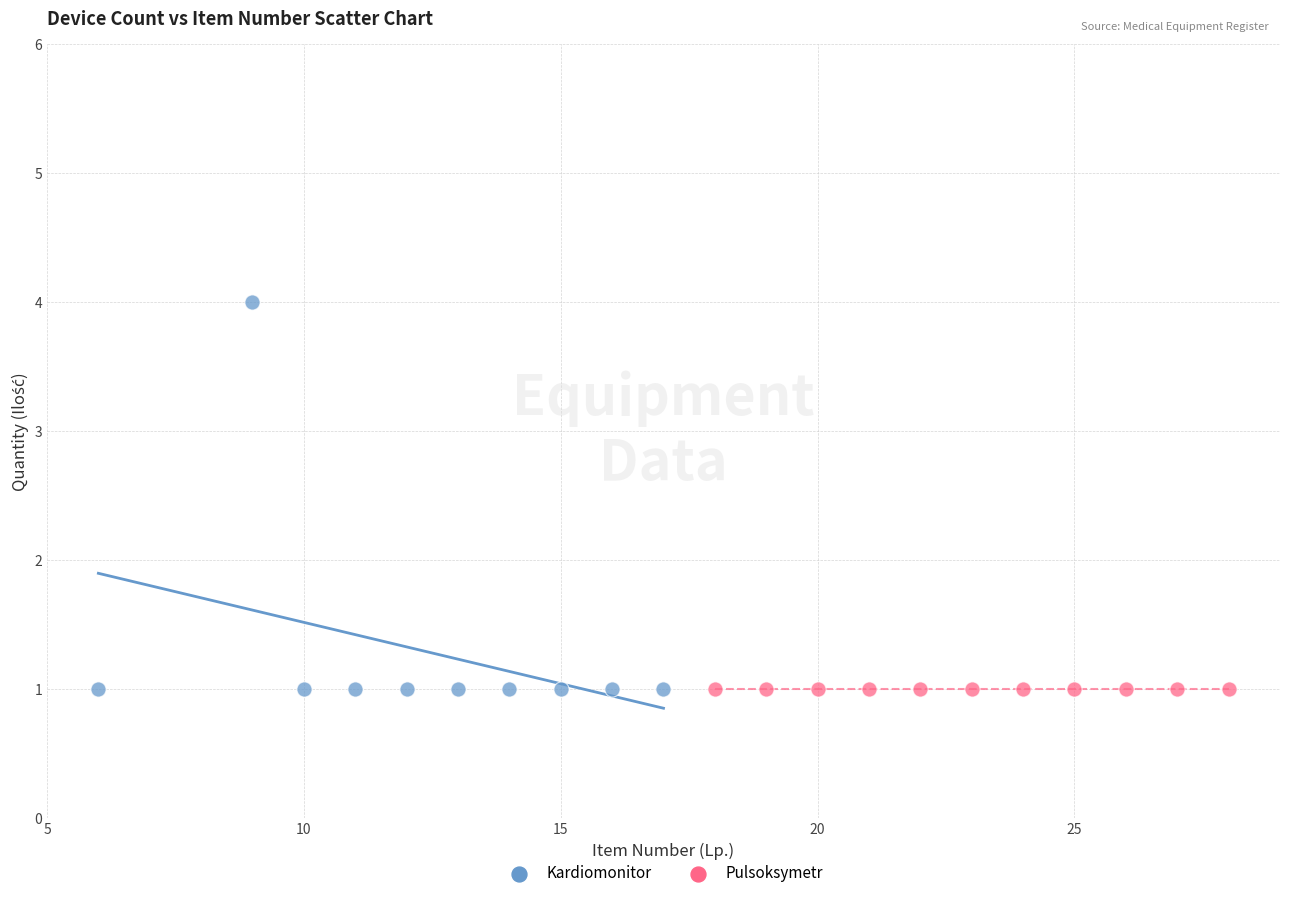

Which series contains the highest Y value?

Kardiomonitor